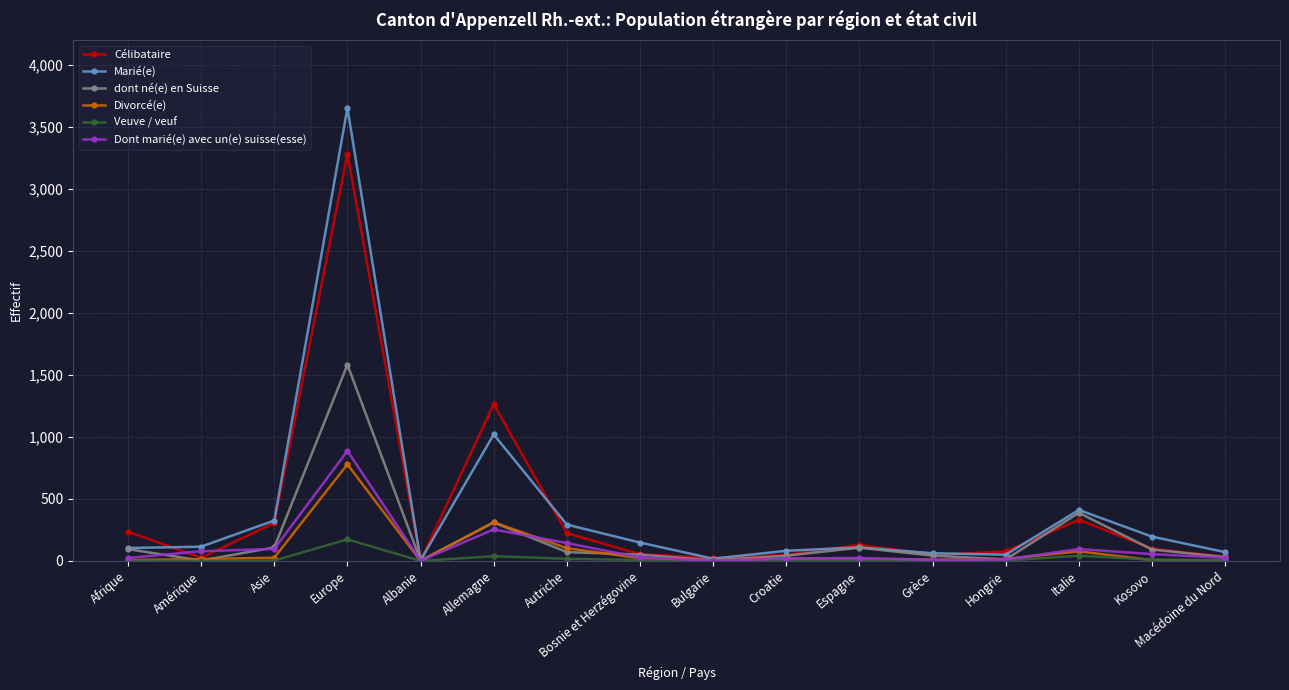

The Marié(e) series shows 109 at Espagne. True or false?

True